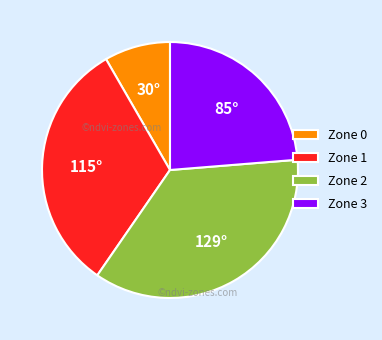

What is the ratio of the value at Zone 2 to the value at Zone 1?

1.1